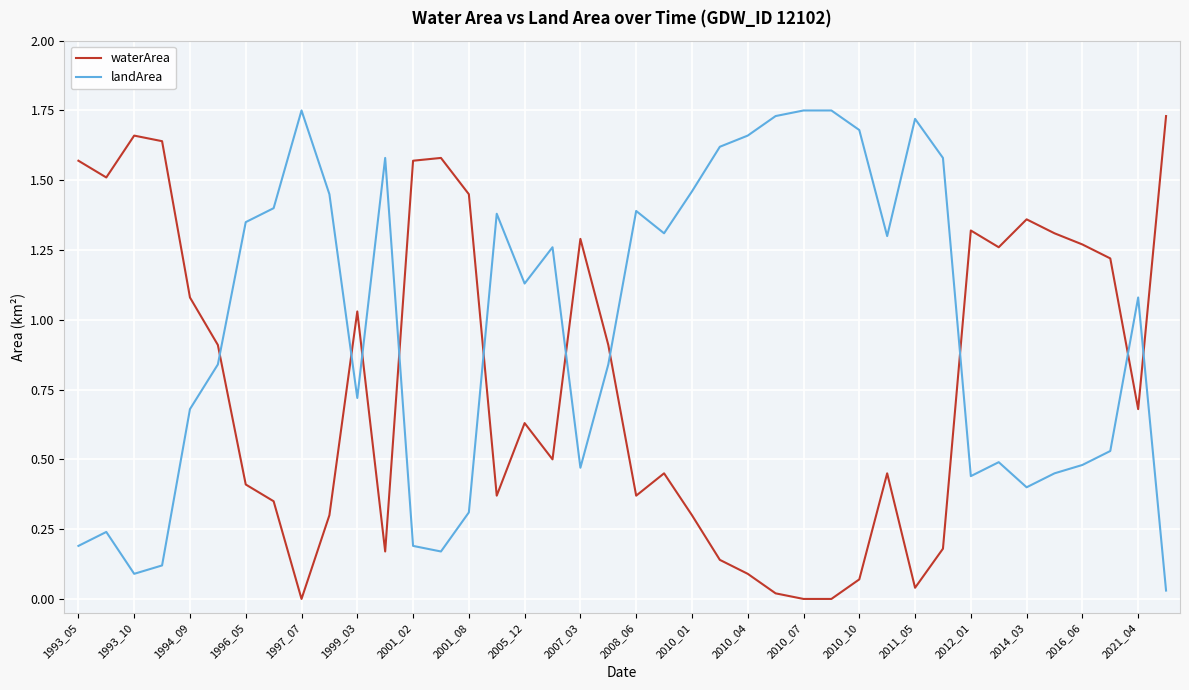

True or false: landArea and waterArea intersect in this chart.

True